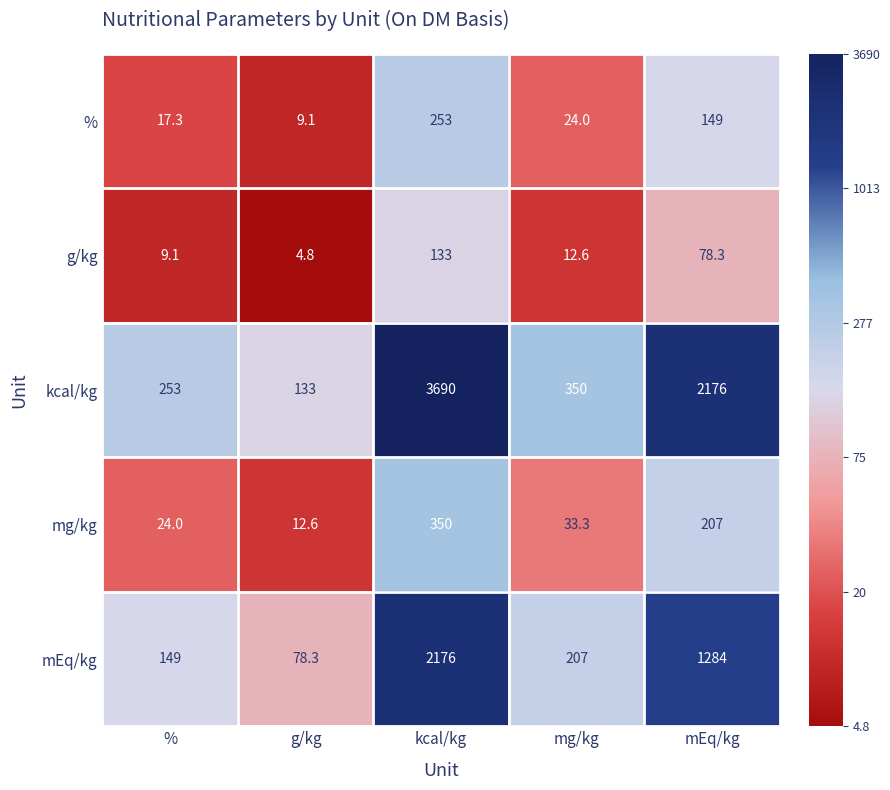

What is the sum of all mEq/kg values?

3894.3